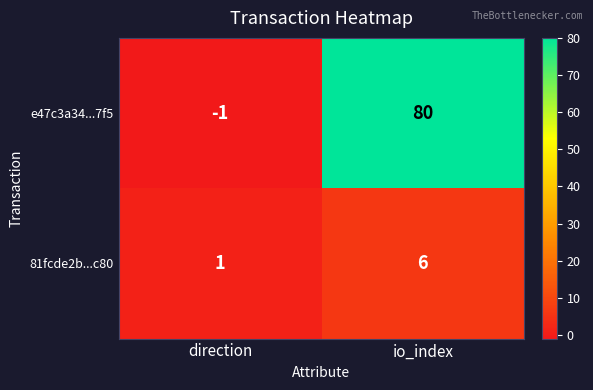

What is the spread (max minus min) of values at io_index?

74